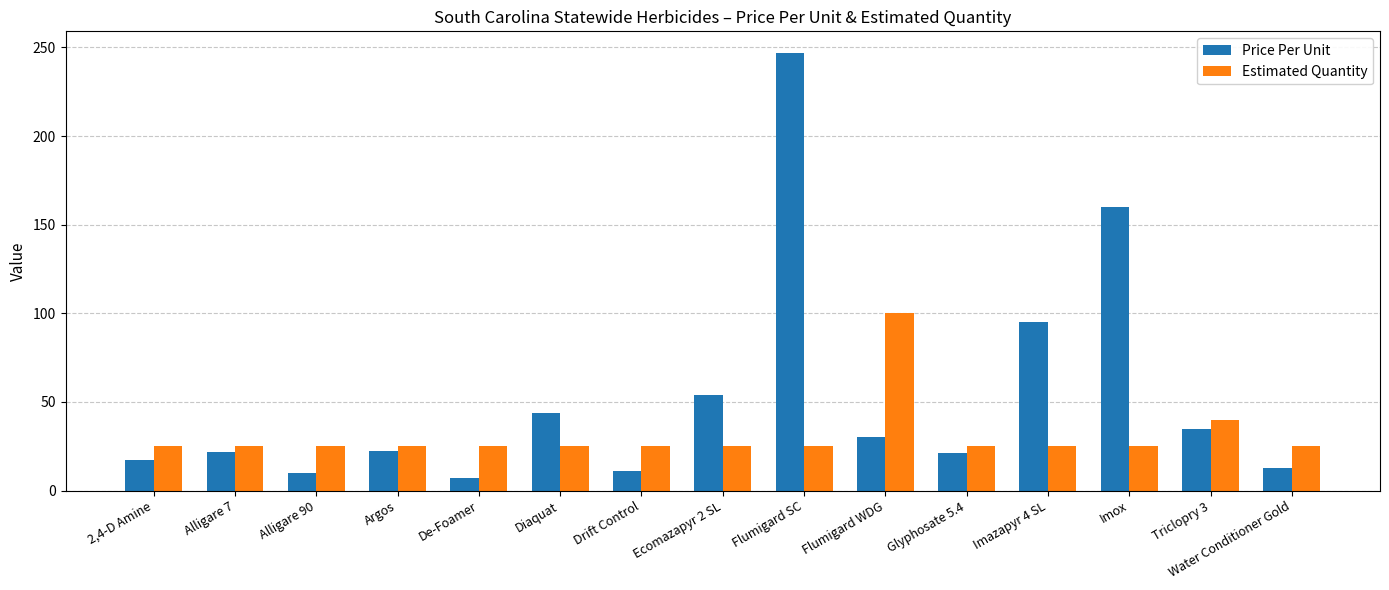

What is the label of the 13th bar from the left?

Imox